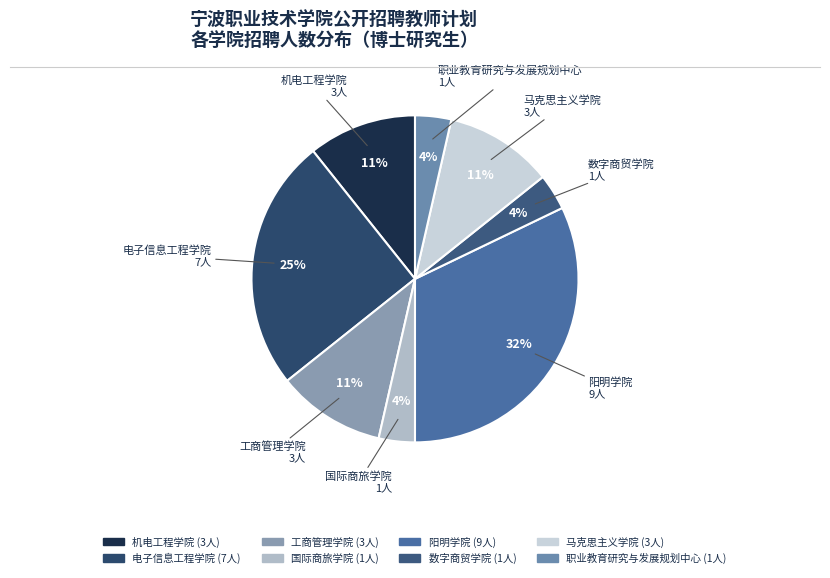

Is the sum of 机电工程学院 and 电子信息工程学院 greater than half?

No